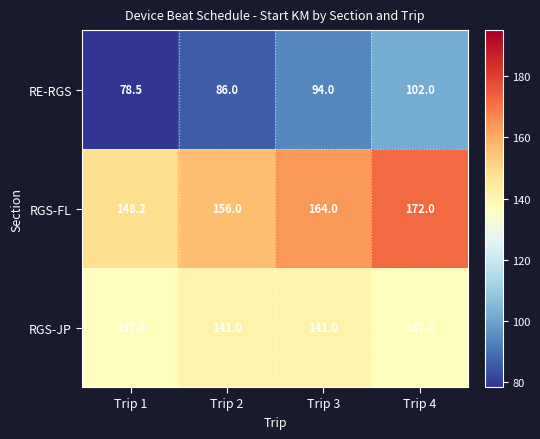

List the series in order of their overall mean, lowest first.

RE-RGS, RGS-JP, RGS-FL